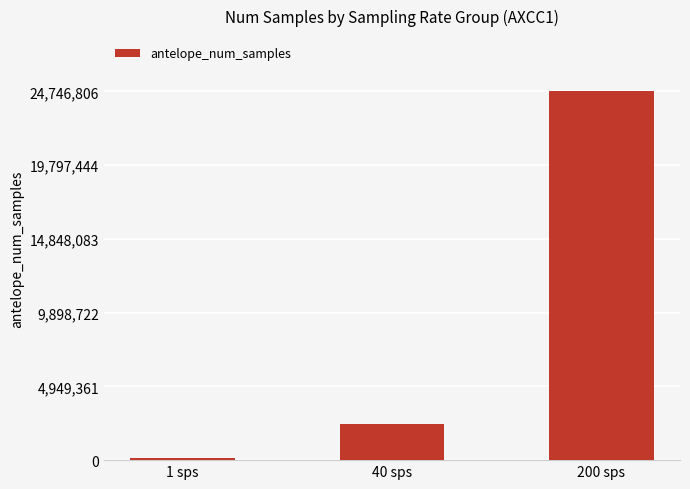

At which category does the chart reach its peak across all series?

200 sps